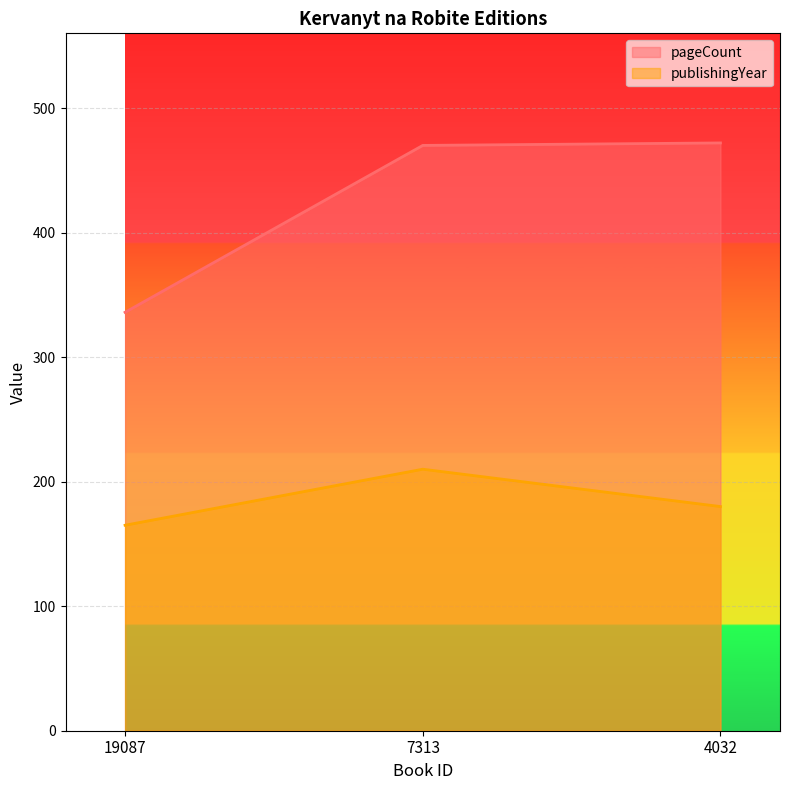

Which series has the largest range (max minus min)?

pageCount